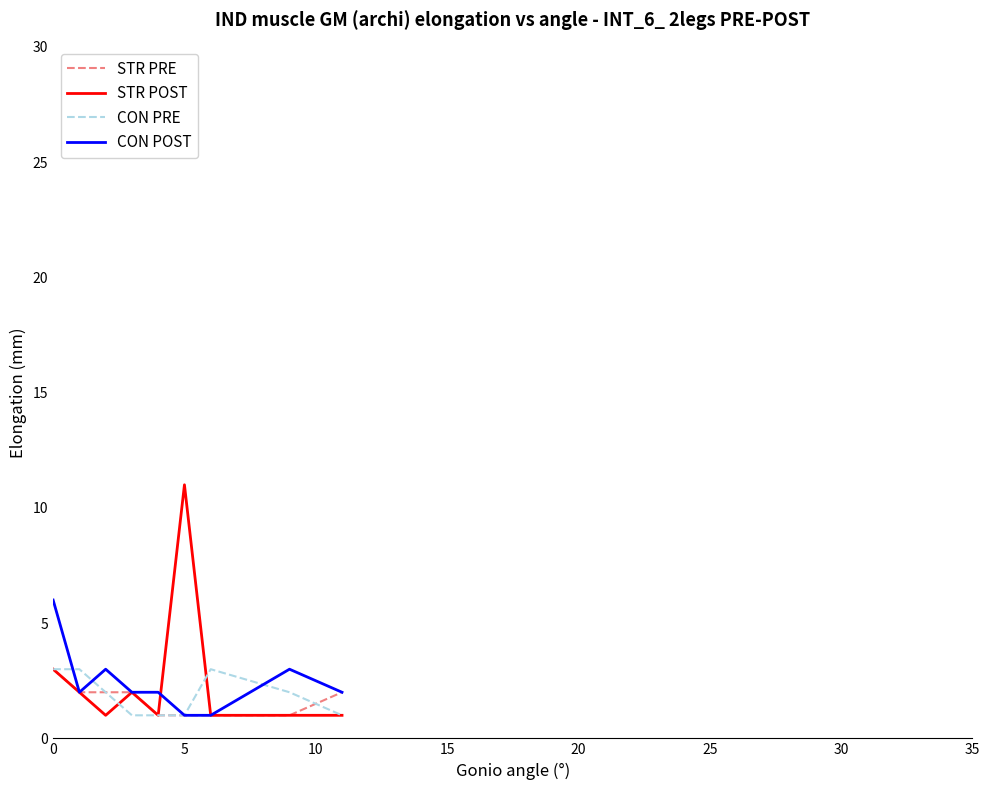

What is the maximum value for CON PRE?

3